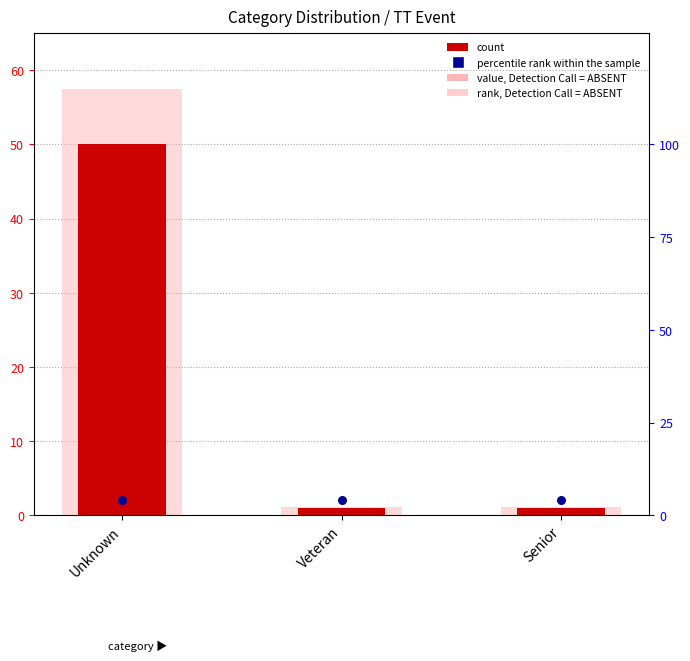

Which series has the largest Y range (max minus min)?

rank, Detection Call = ABSENT